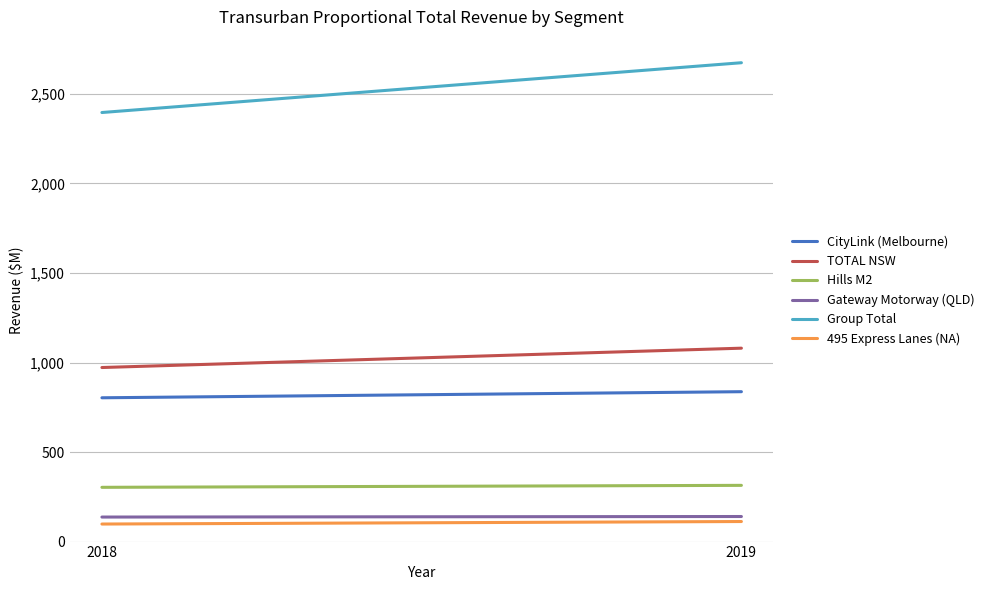

Is the value of 495 Express Lanes (NA) at 2018 greater than the value of TOTAL NSW at 2018?

No